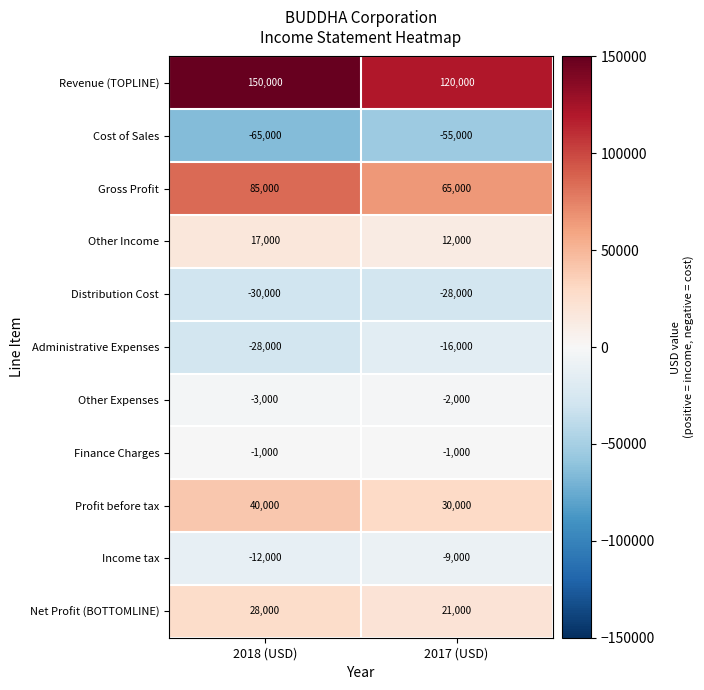

At which label is Other Expenses closest to -2500?

2018 (USD)